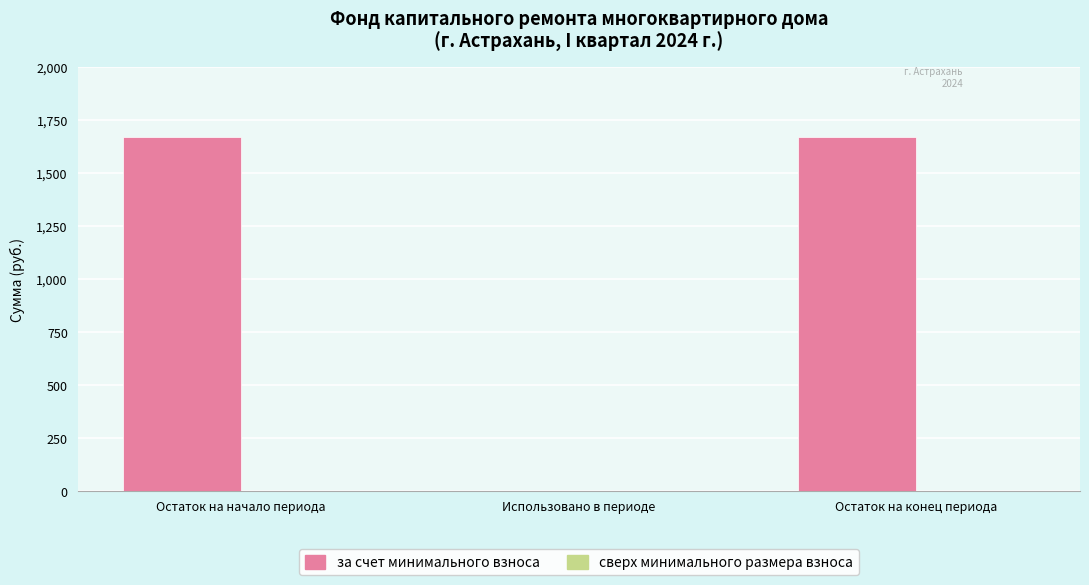

Read the value at Остаток на начало периода.

1669.1